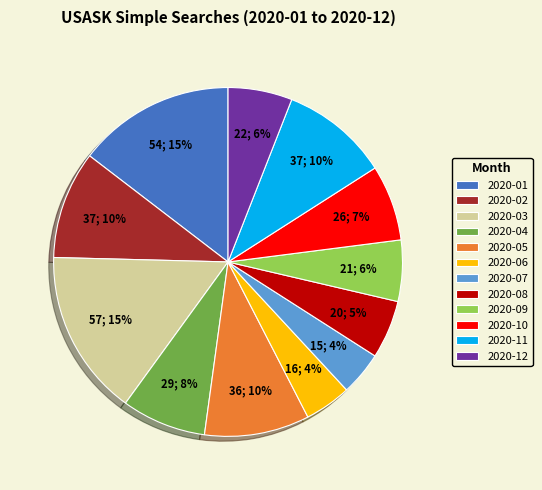

To the nearest percent, what is the combined percentage of 2020-04 and 2020-05?

18%